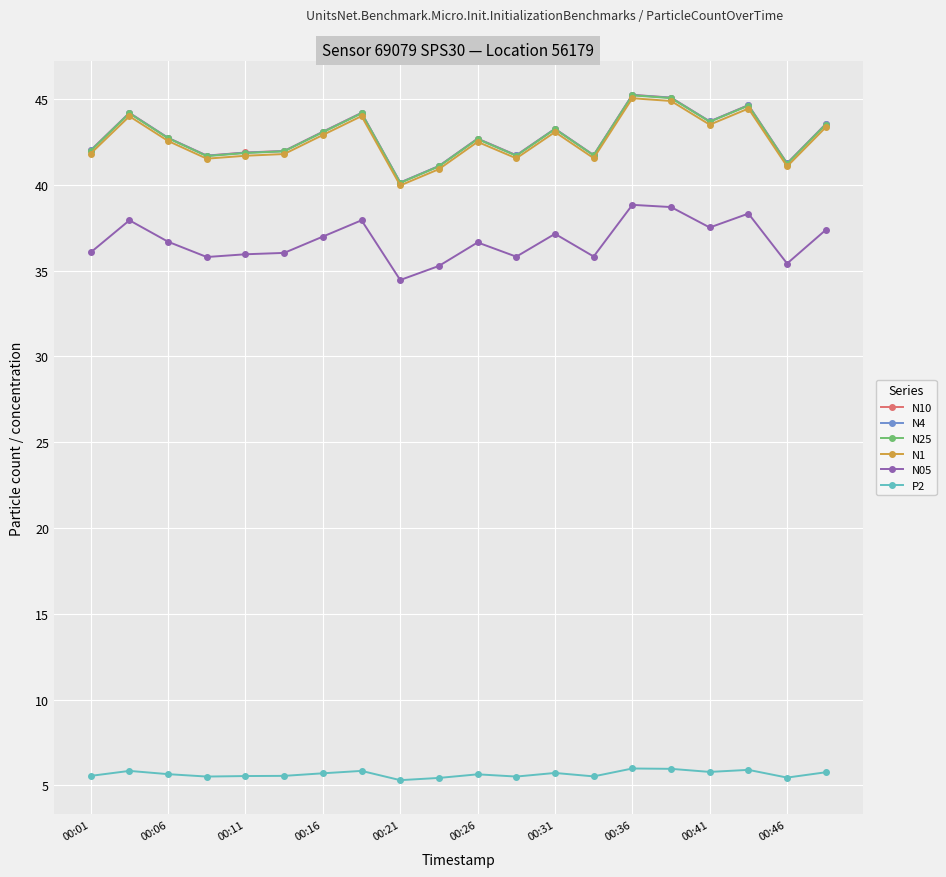

What are all the series names shown in the legend?

N10, N4, N25, N1, N05, P2